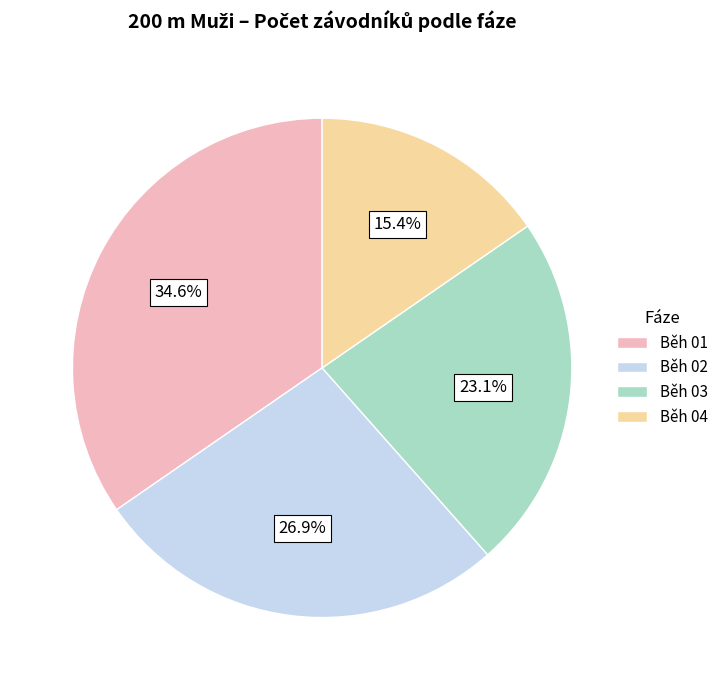

What percentage is the Běh 03 slice, to the nearest percent?

23%